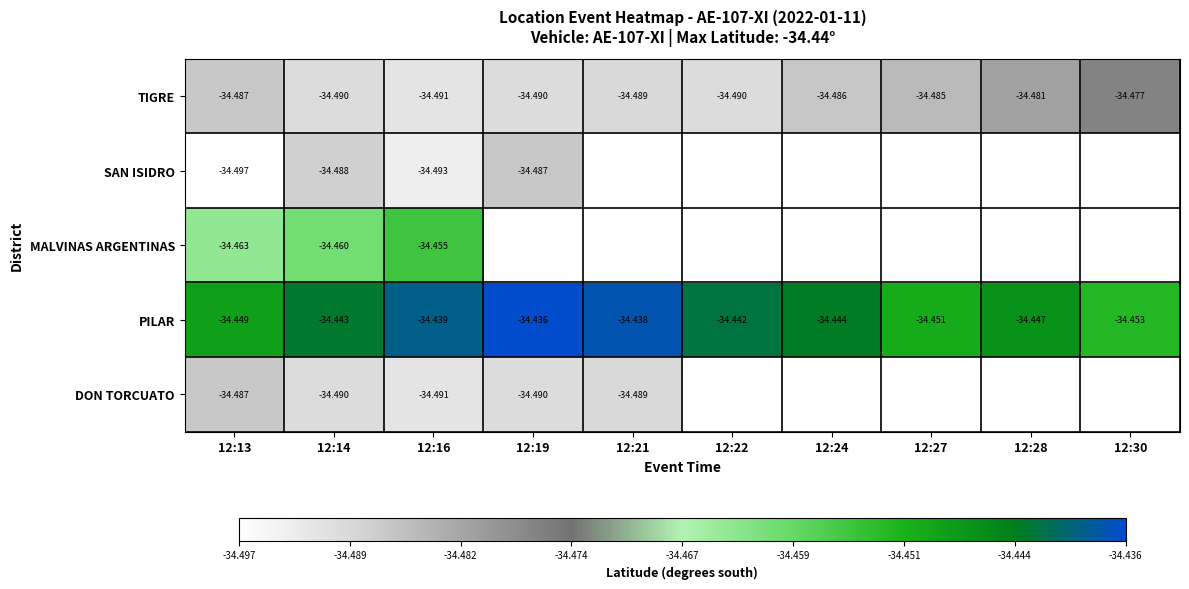

At which label is MALVINAS ARGENTINAS closest to -34?

12:16